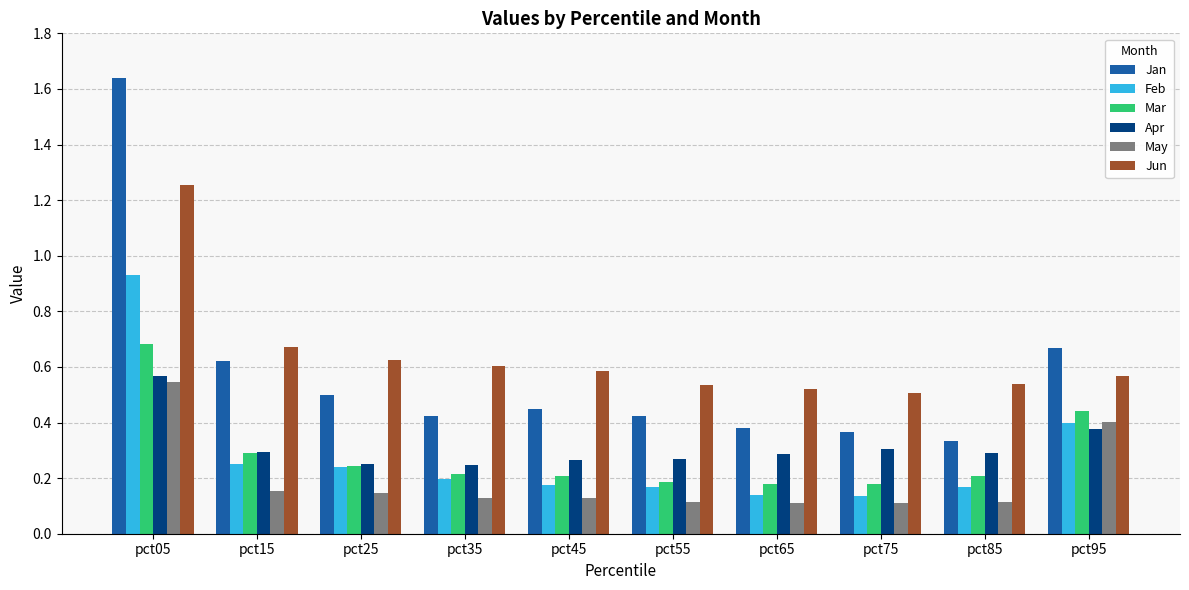

How many bars are there in each group?

6